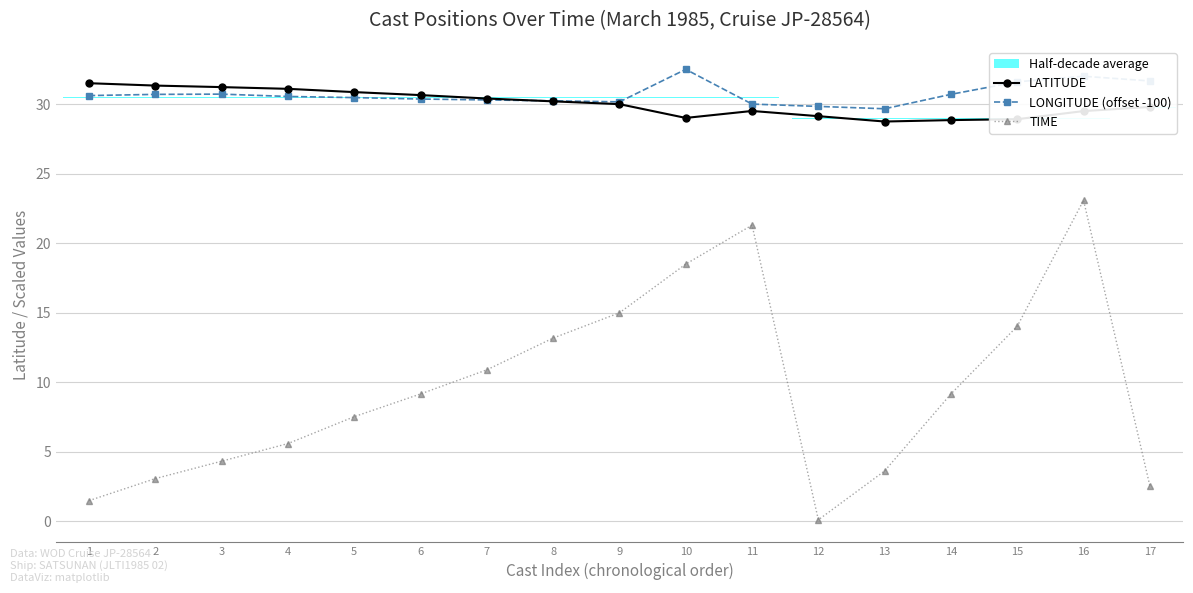

True or false: TIME and LATITUDE intersect in this chart.

False